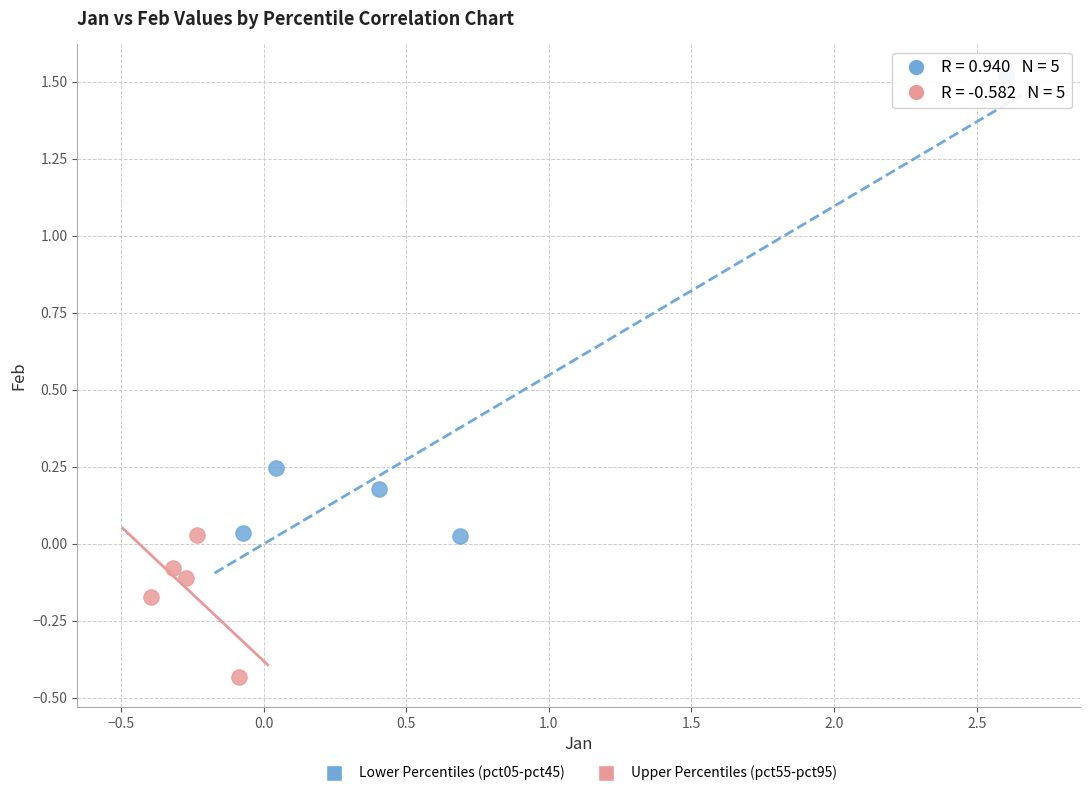

Which series contains the highest Y value?

Lower Percentiles (pct05-pct45)